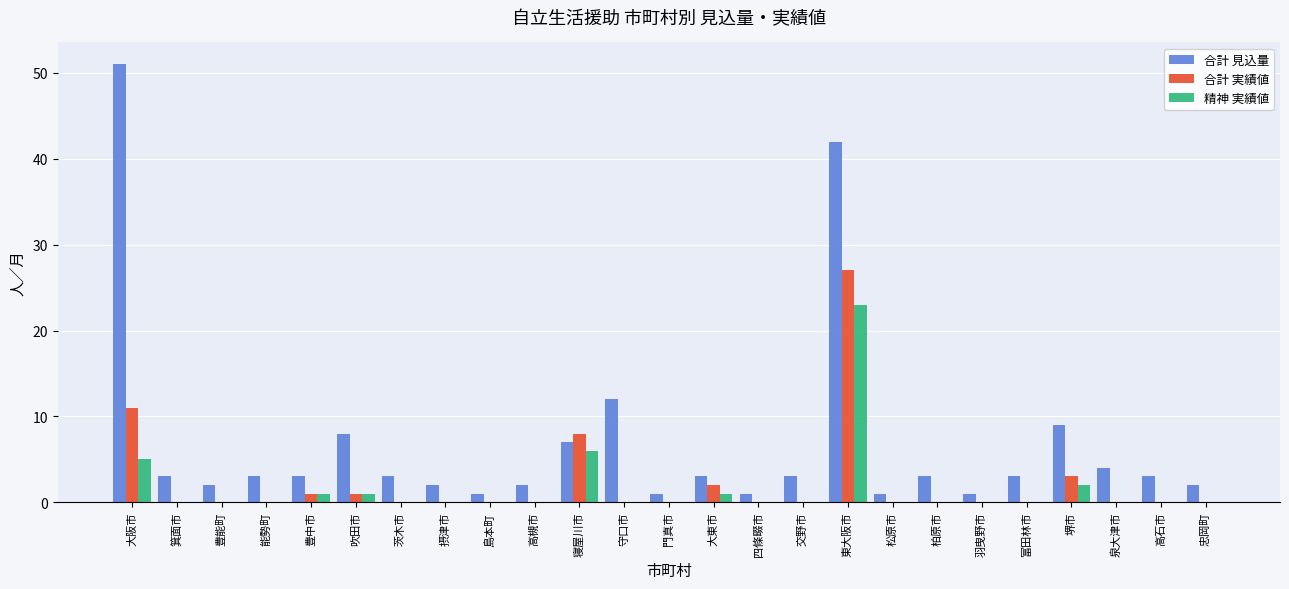

Between 寝屋川市 and 忠岡町, which series saw the biggest shift?

合計 実績値